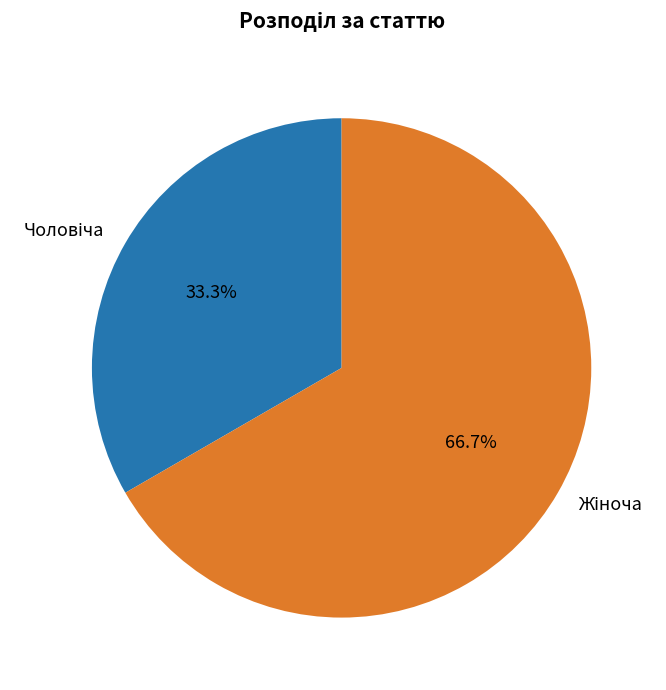

Does any single category account for the majority?

Yes